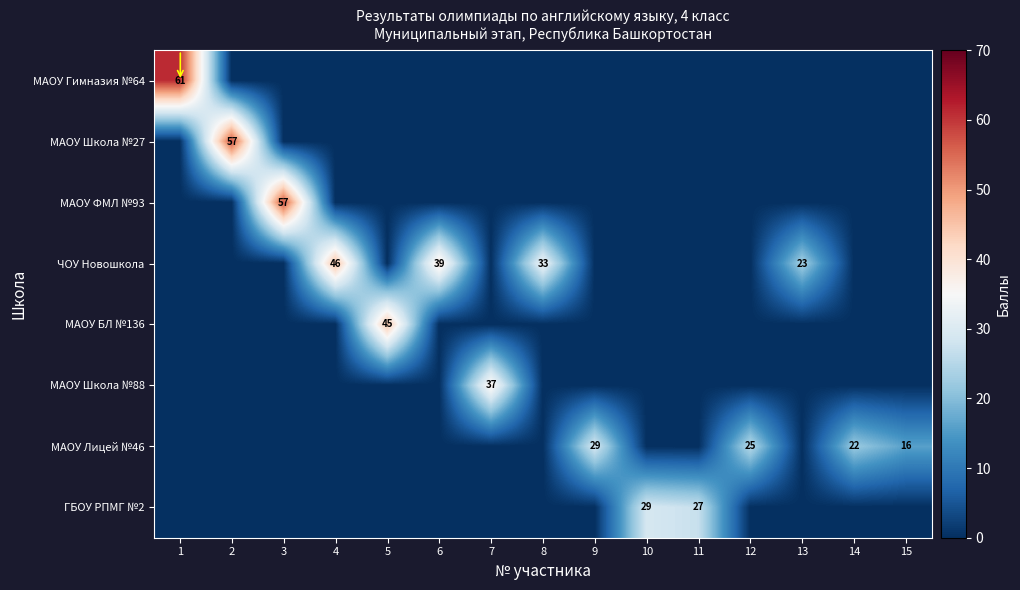

Is it true that МАОУ Лицей №46 equals 22 at 14?

True